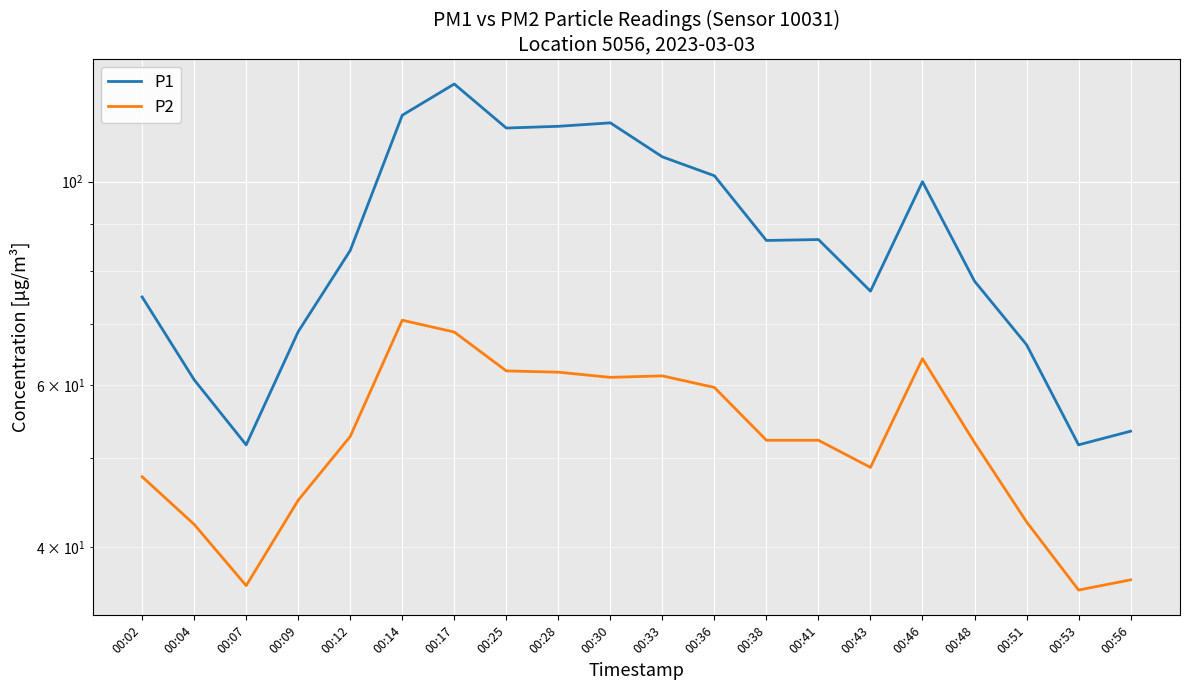

At which label does P1 reach its minimum?

00:07